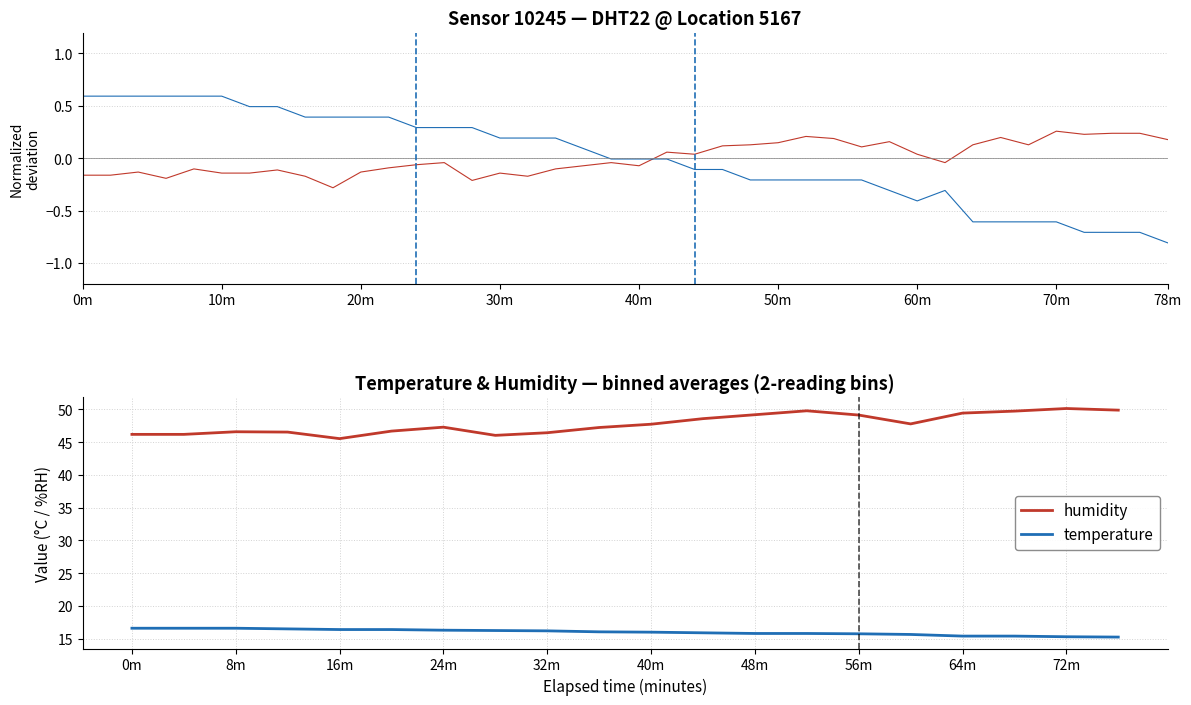

Is it true that temperature equals 24.8 at 19?

False